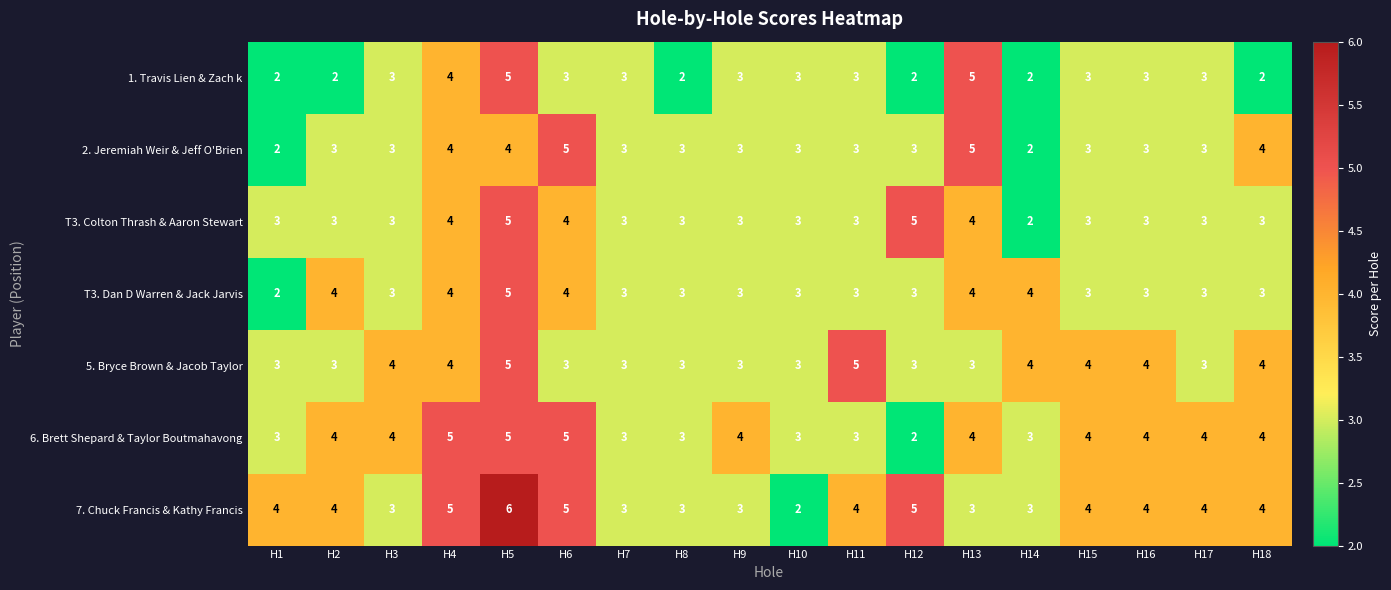

How many series are shown in this chart?

7